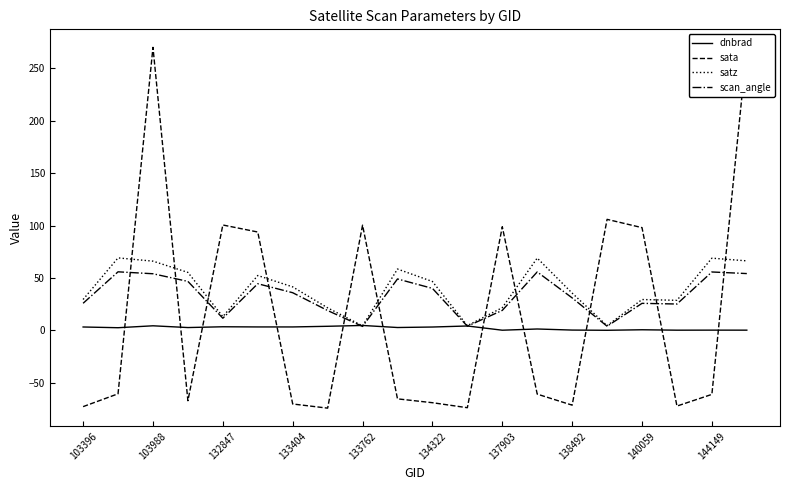

In dnbrad, how many points are higher than both neighbors (excluding endpoints)?

7